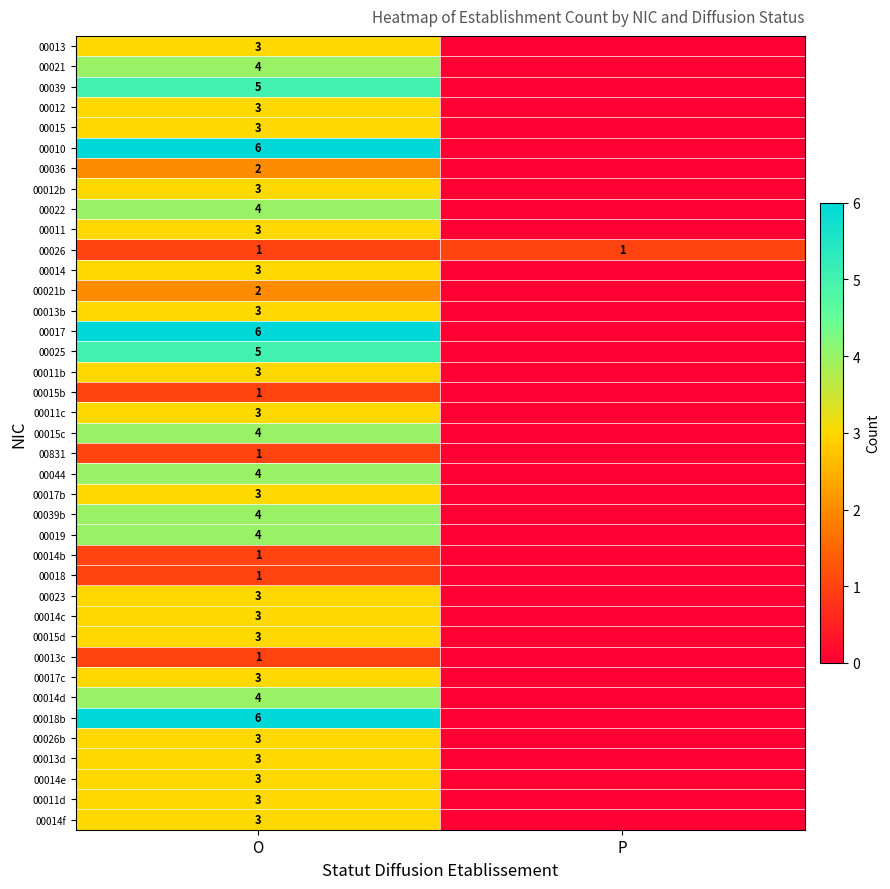

Is the value of 00039 at O greater than the value of 00013b at O?

Yes